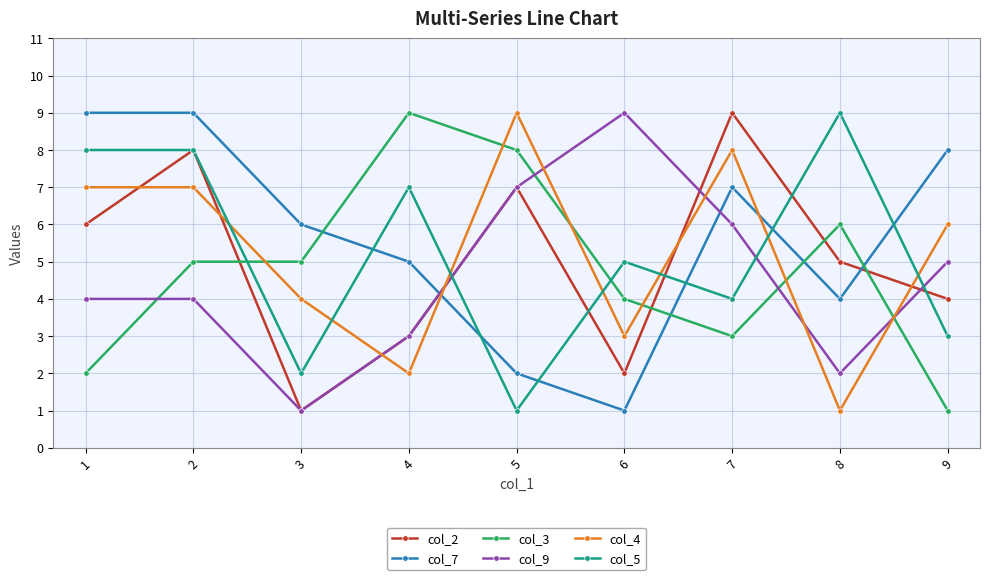

Count the number of categories in the chart.

9